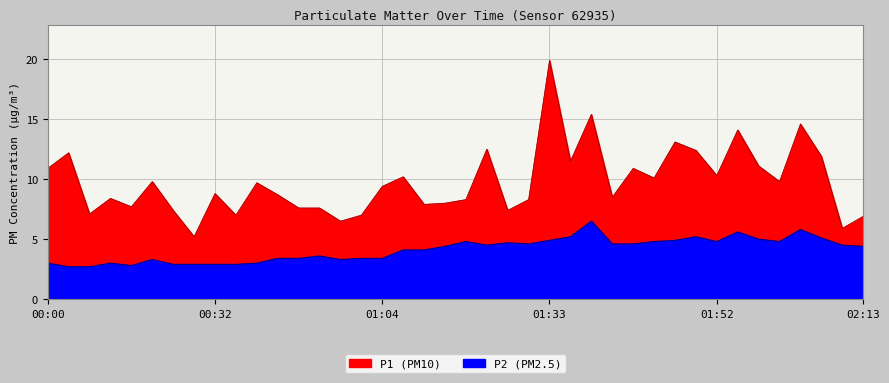

Which series has the widest spread of values?

P1